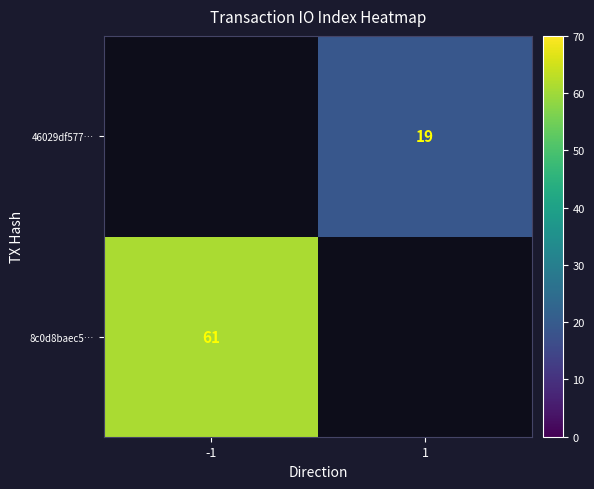

The value of 8c0d8baec5… at -1 is 61. True or false?

True